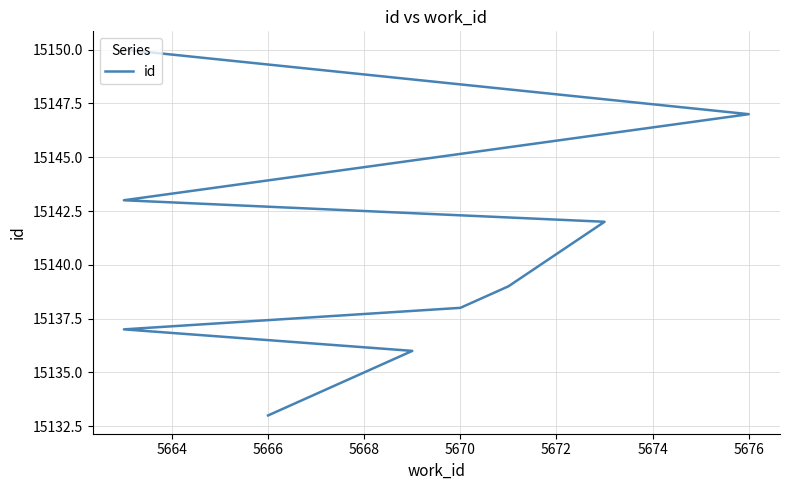

Count the number of data series in this chart.

1